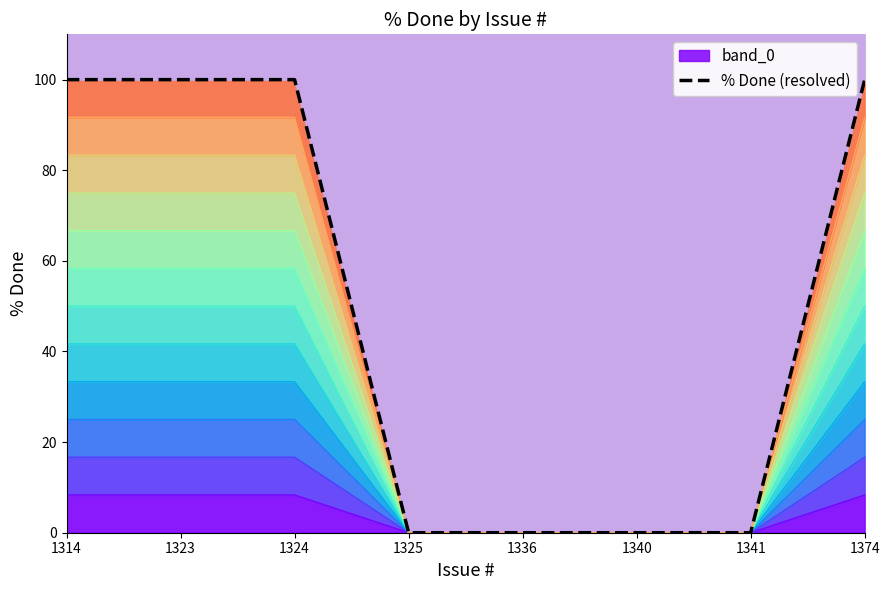

Rank the categories by value from highest to lowest.

1314, 1323, 1324, 1374, 1325, 1336, 1340, 1341